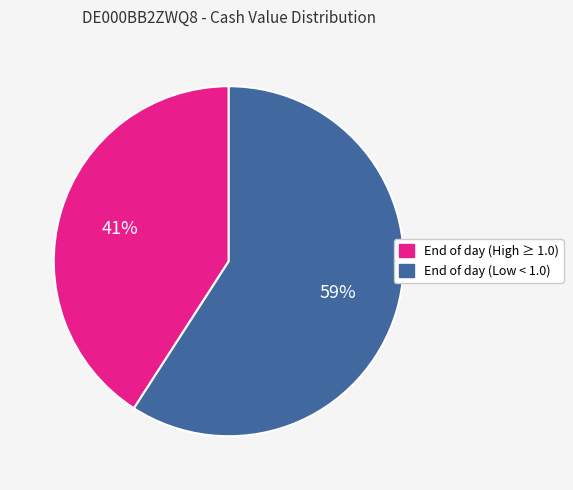

To the nearest percent, what is the difference between the largest and smallest slice percentages?

18%